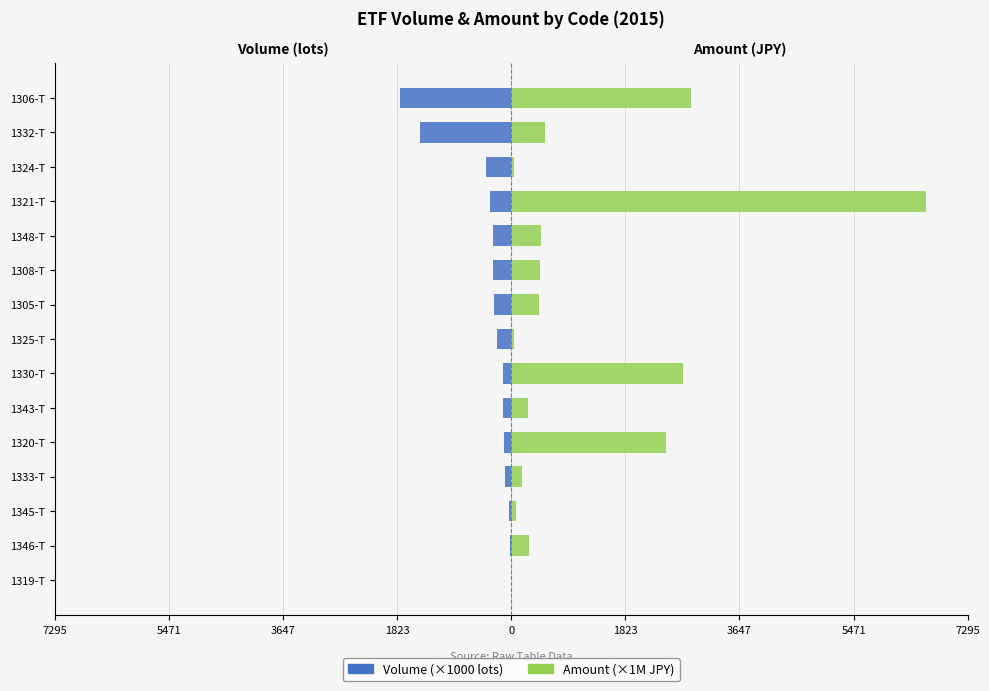

Between 1333-T and 1348-T, which series saw the biggest shift?

Amount (×1M JPY, scaled)